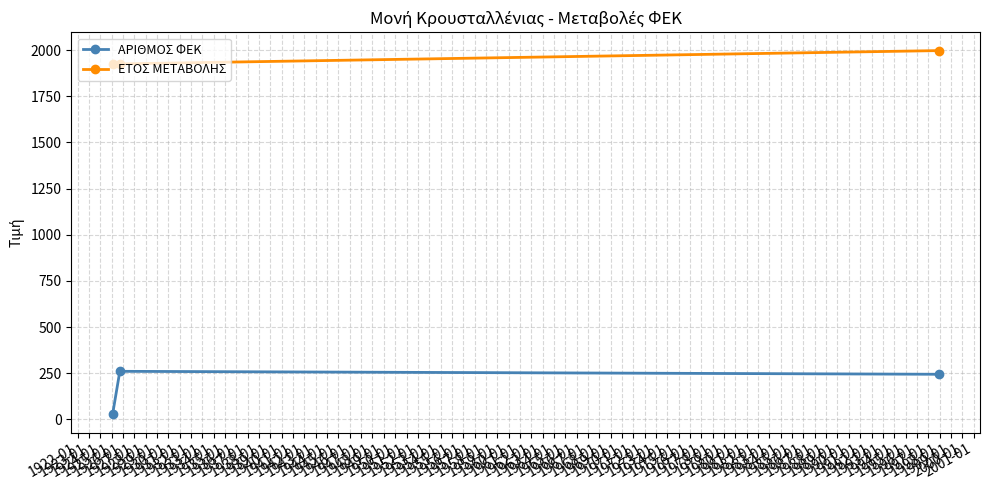

How many distinct data groups are displayed?

2